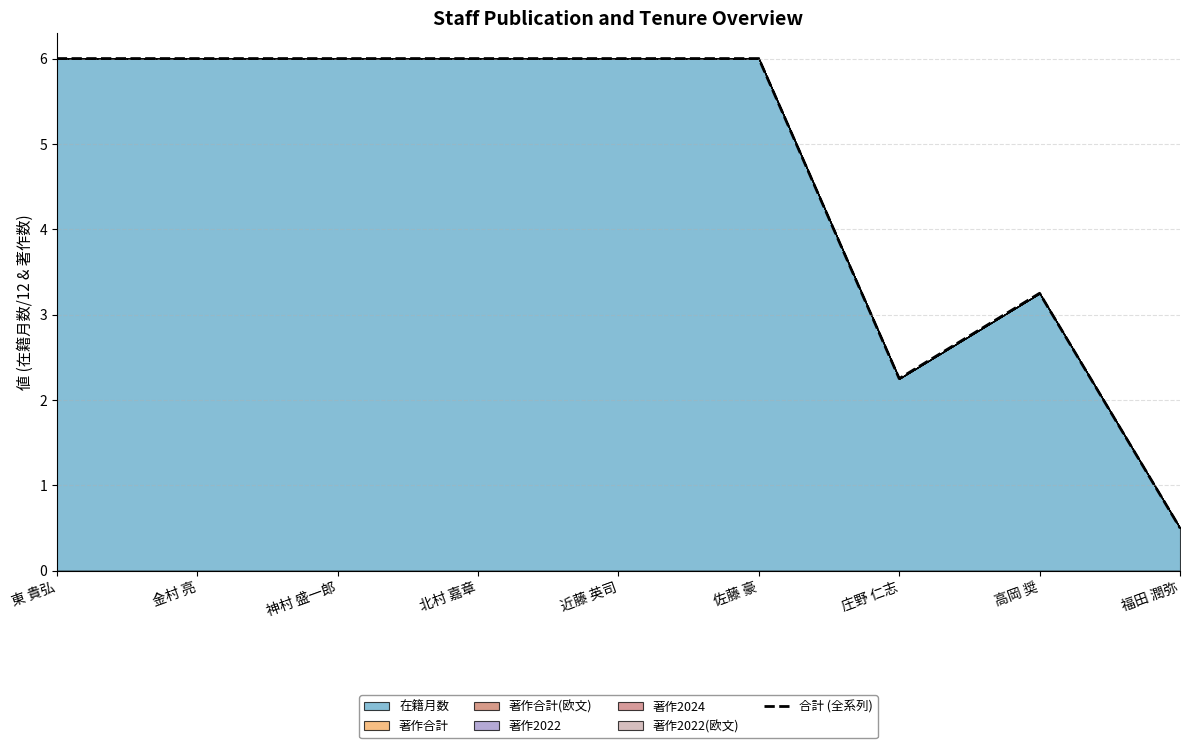

Reading left to right, what are all the values shown in this chart?

6.0	6.0	6.0	6.0	6.0	6.0	2.2	3.2	0.5